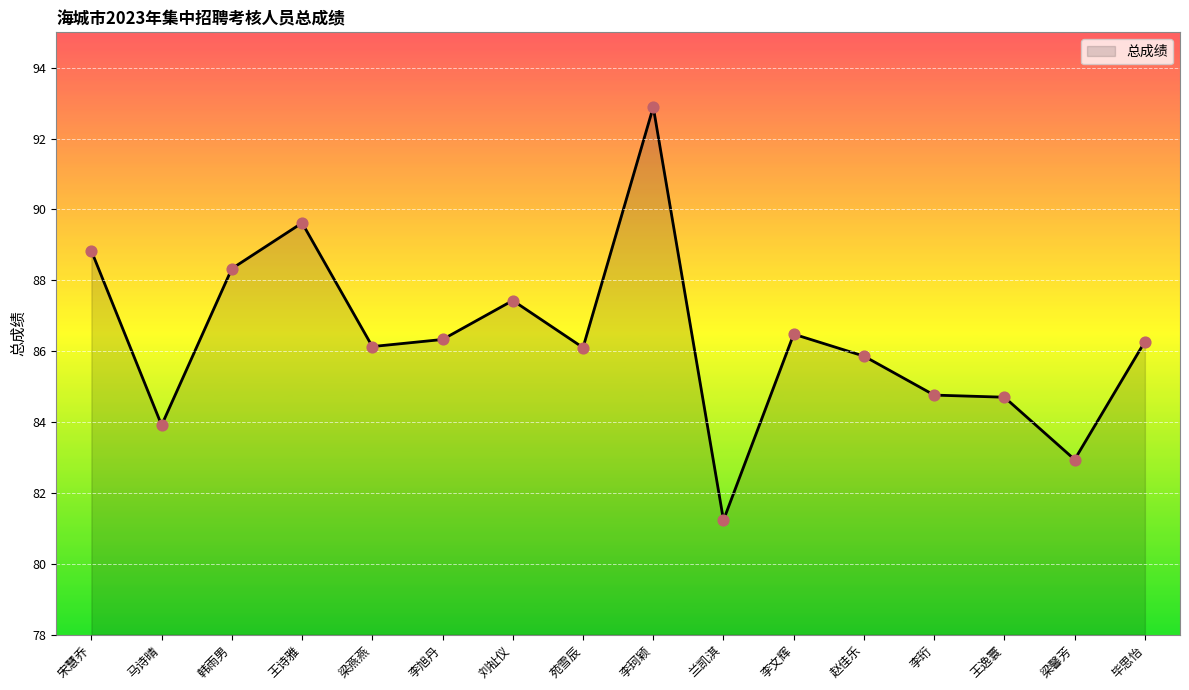

What is the ratio of the value at 梁馨芳 to the value at 韩雨男?

0.9